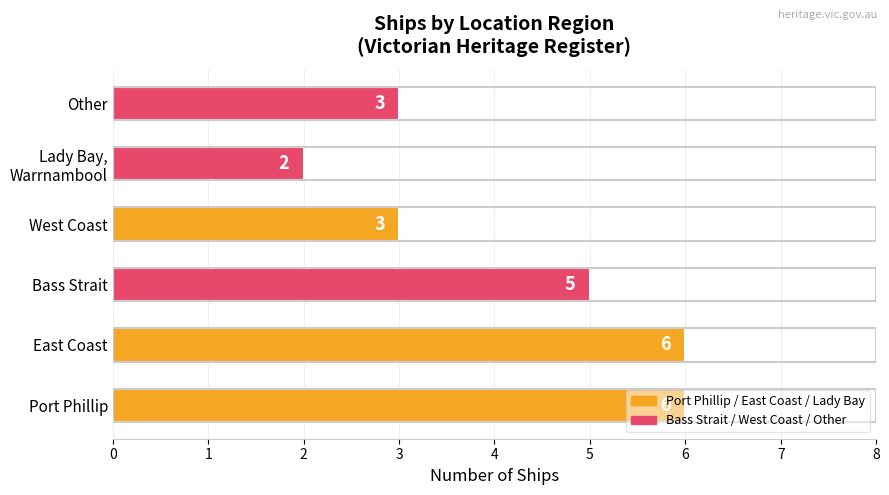

Approximately how many times larger is the value at West Coast compared to East Coast?

0.5